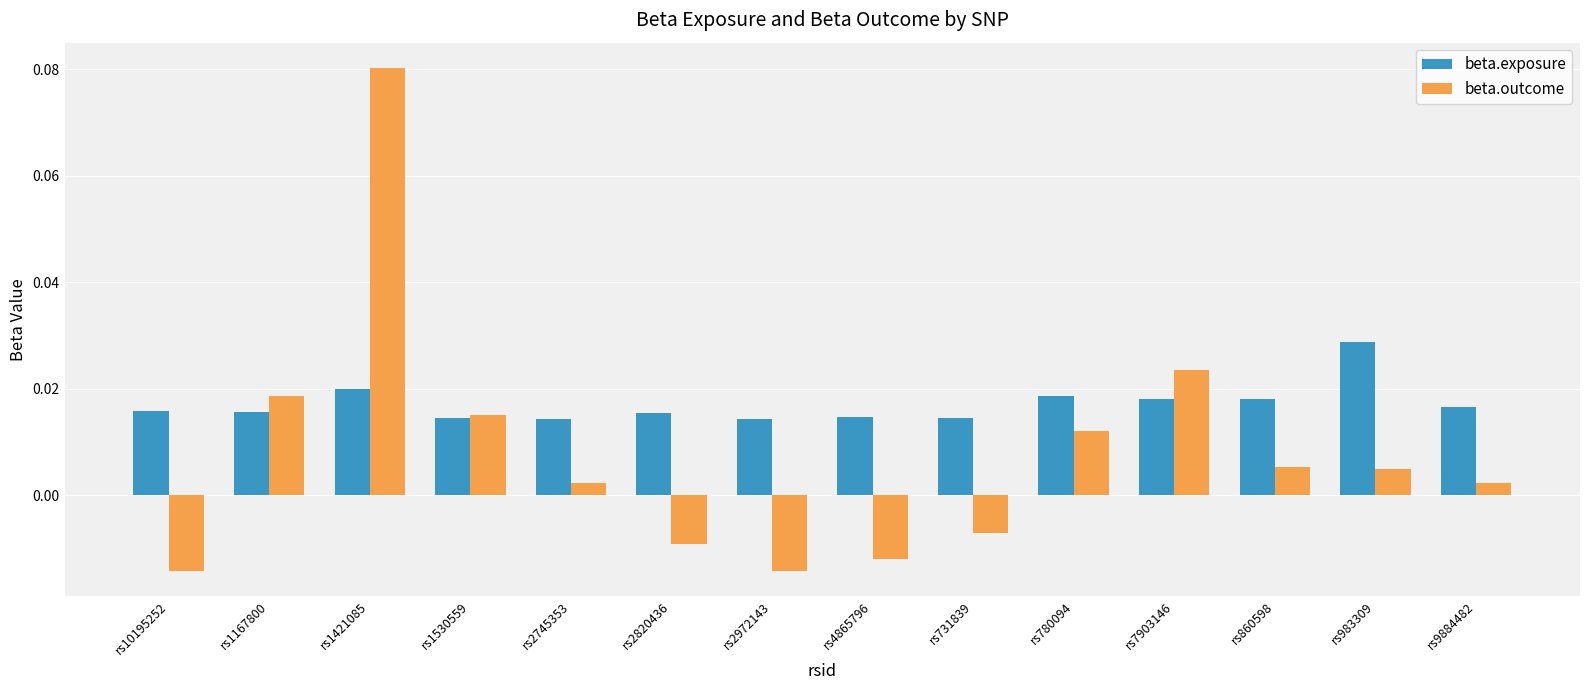

What is the label of the 10th bar from the left?

rs780094